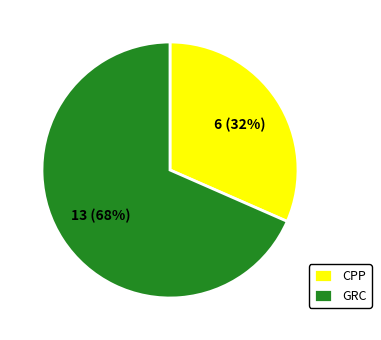

Count the number of slices in the pie.

2